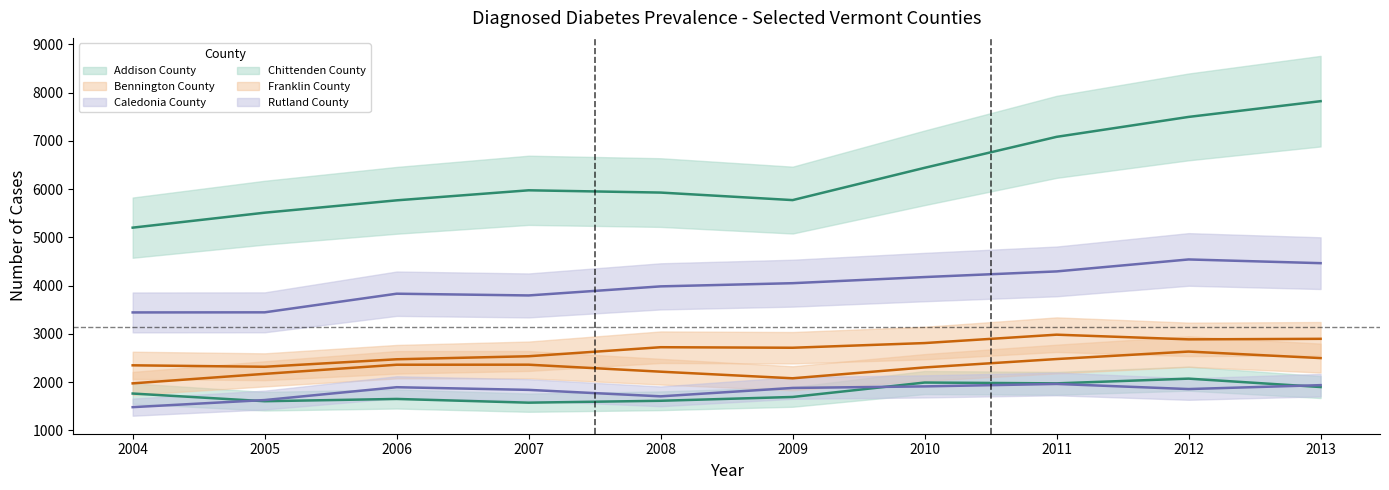

List the series in order of their peak value, highest first.

Chittenden County, Rutland County, Franklin County, Bennington County, Addison County, Caledonia County